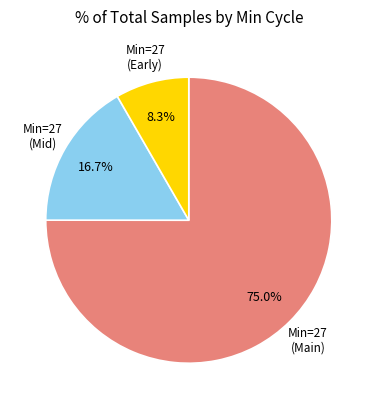

Is there any slice that represents more than half of the pie?

Yes